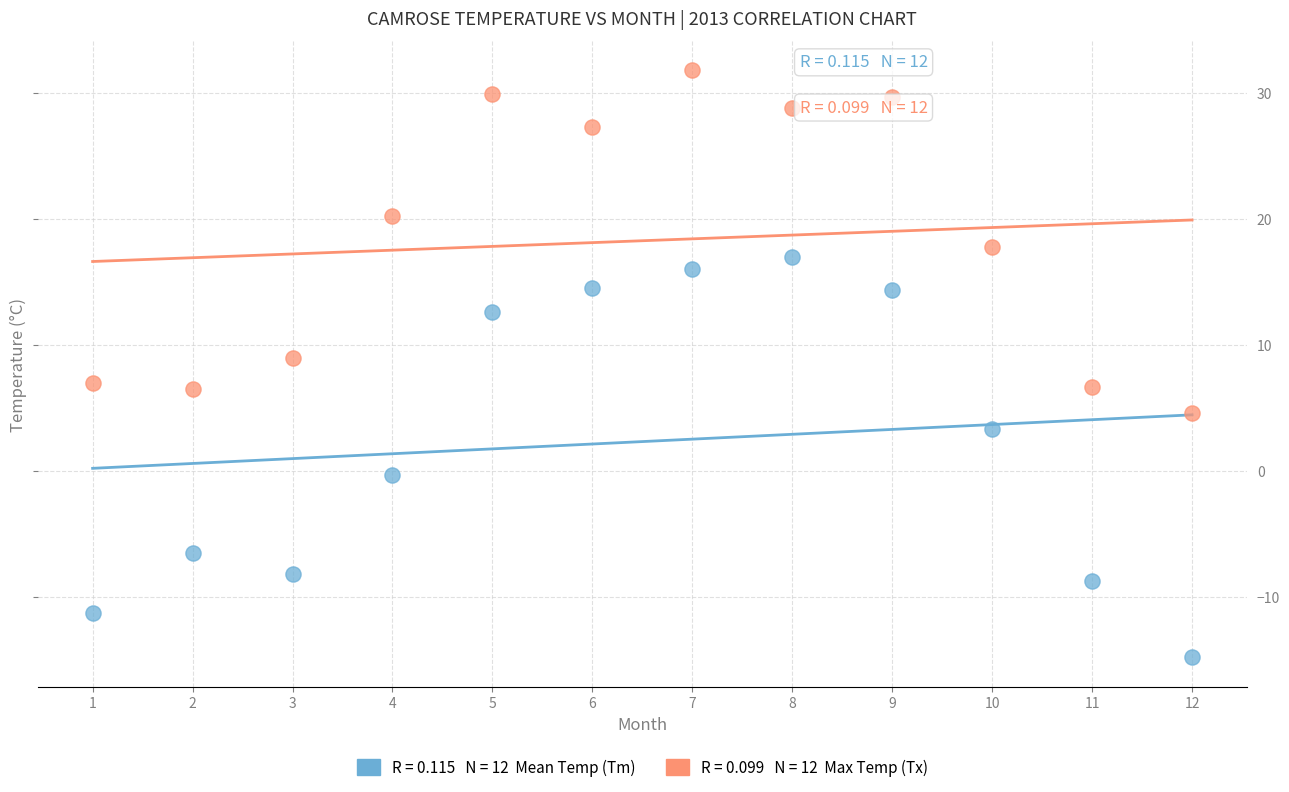

Across all data points, what is the range of Y values (max minus min)?

46.6